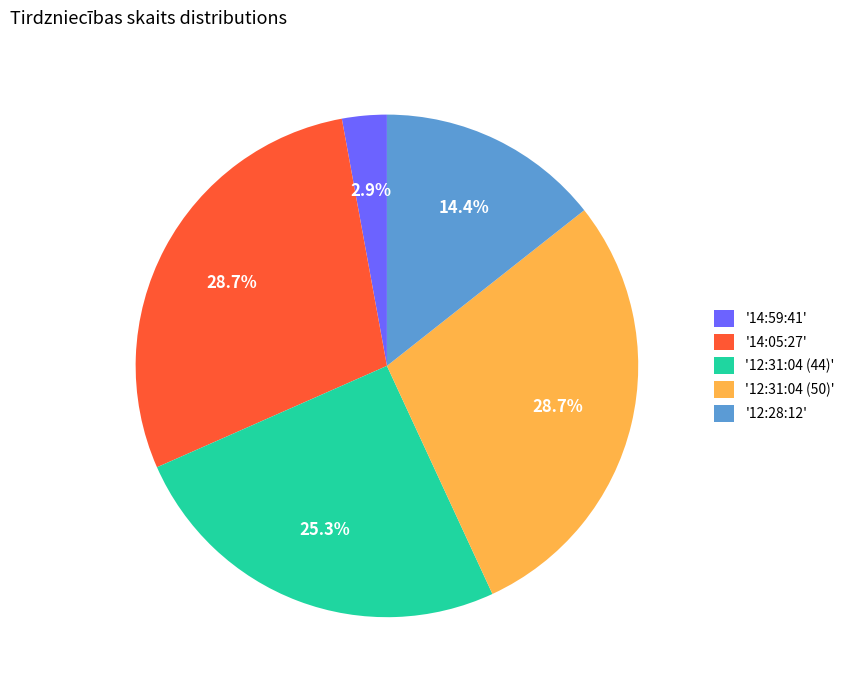

Is '12:31:04 (50)' the majority of the pie?

No